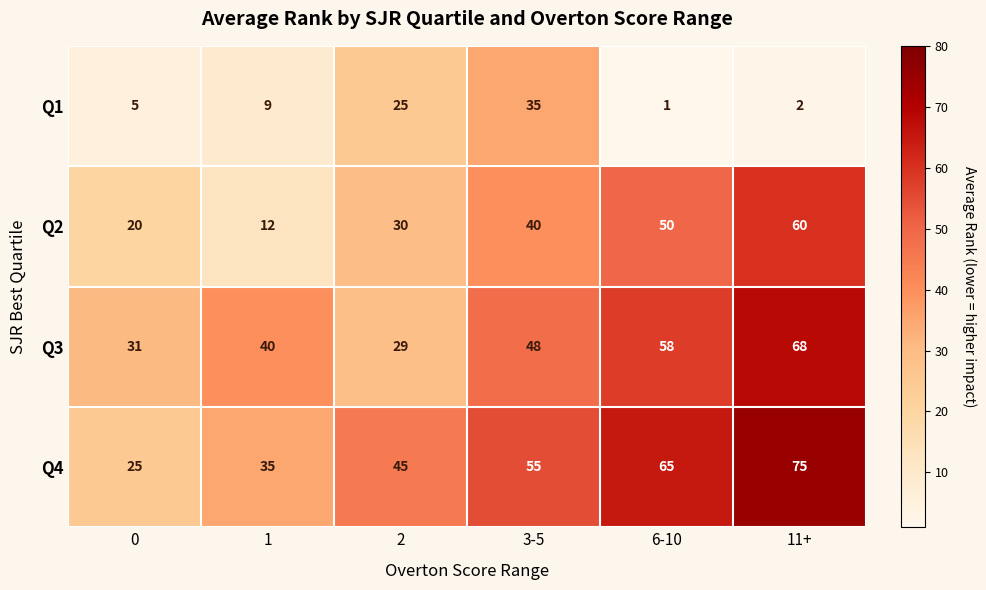

How many values in the Q2 series are below 40?

3